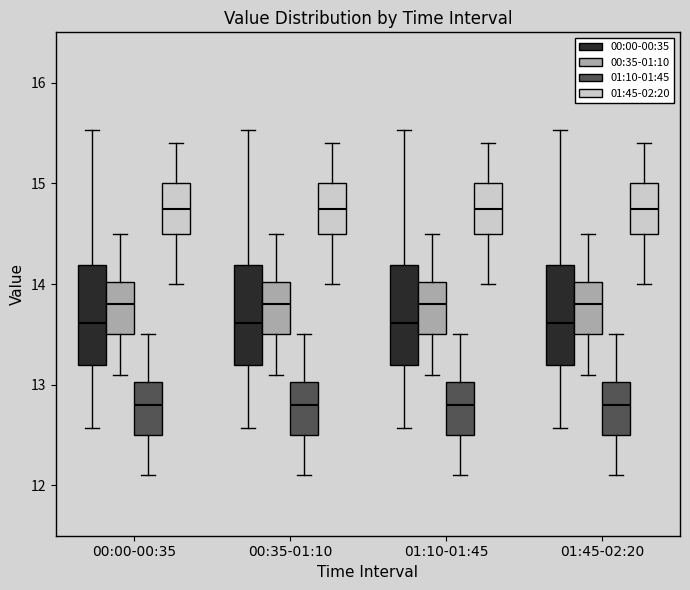

Where does the upper whisker of the box for 00:00-00:35 (01:45-02:20) end on the y-axis? The values are not printed on the chart, so give them approximately, as read against the axis.

15.4